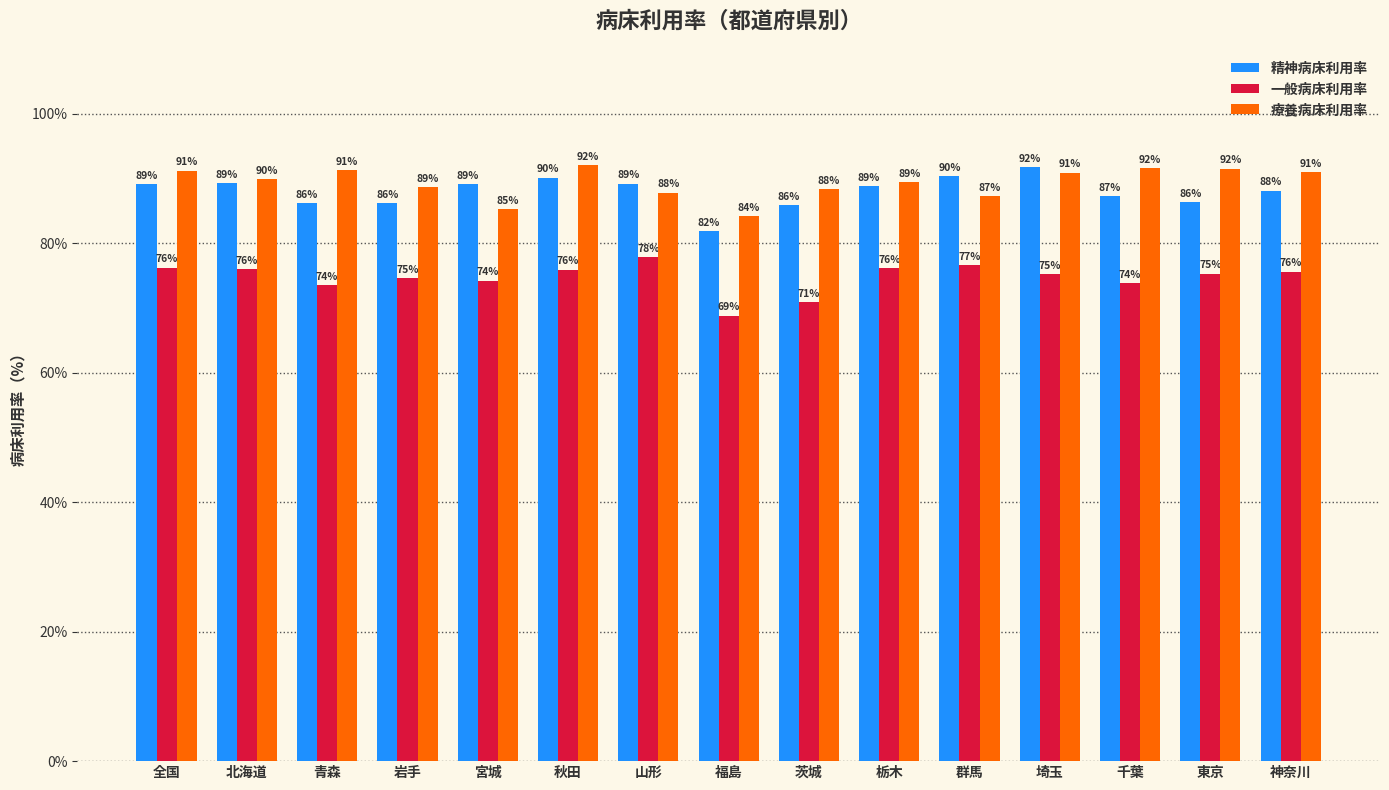

What is the label of the 6th bar from the left?

秋田